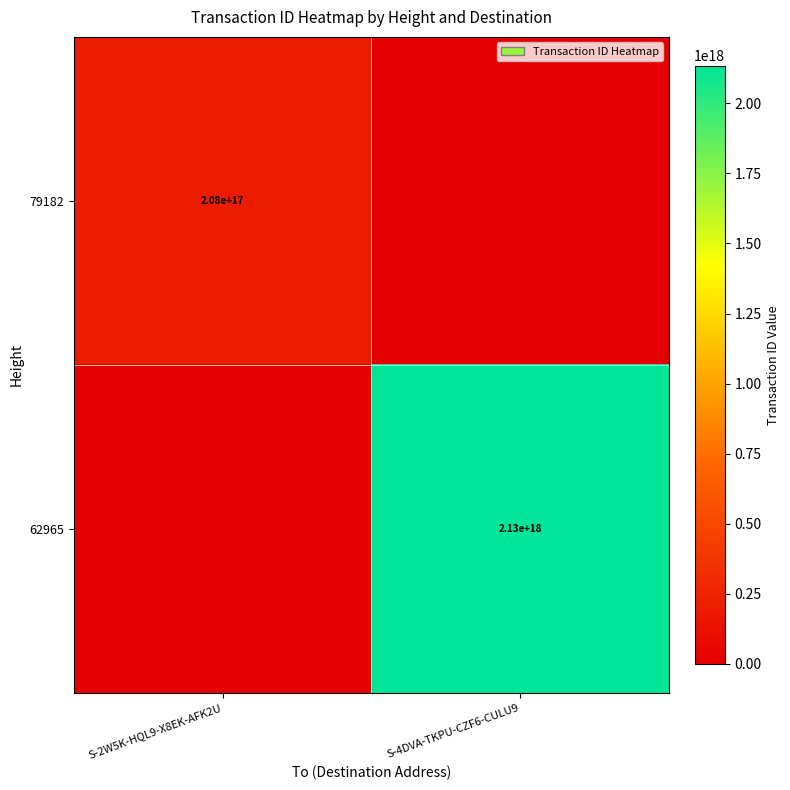

Is the value of 79182 at S-2W5K-HQL9-X8EK-AFK2U greater than the value of 62965 at S-4DVA-TKPU-CZF6-CULU9?

No